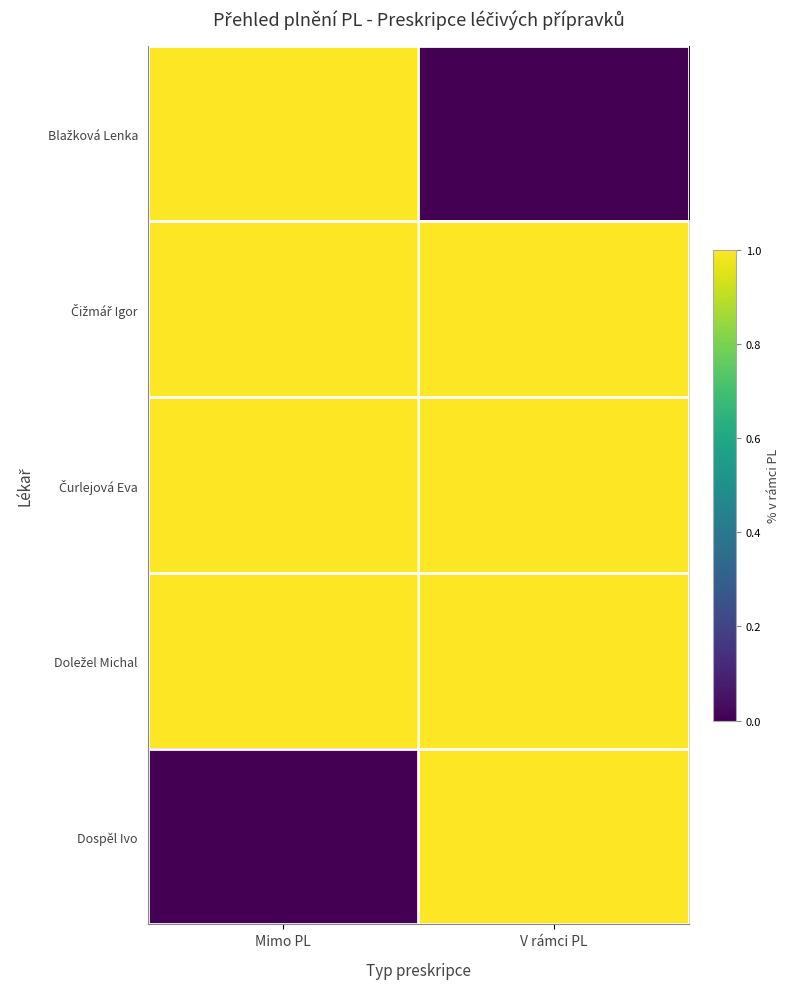

Which series has the largest range (max minus min)?

Blažková Lenka